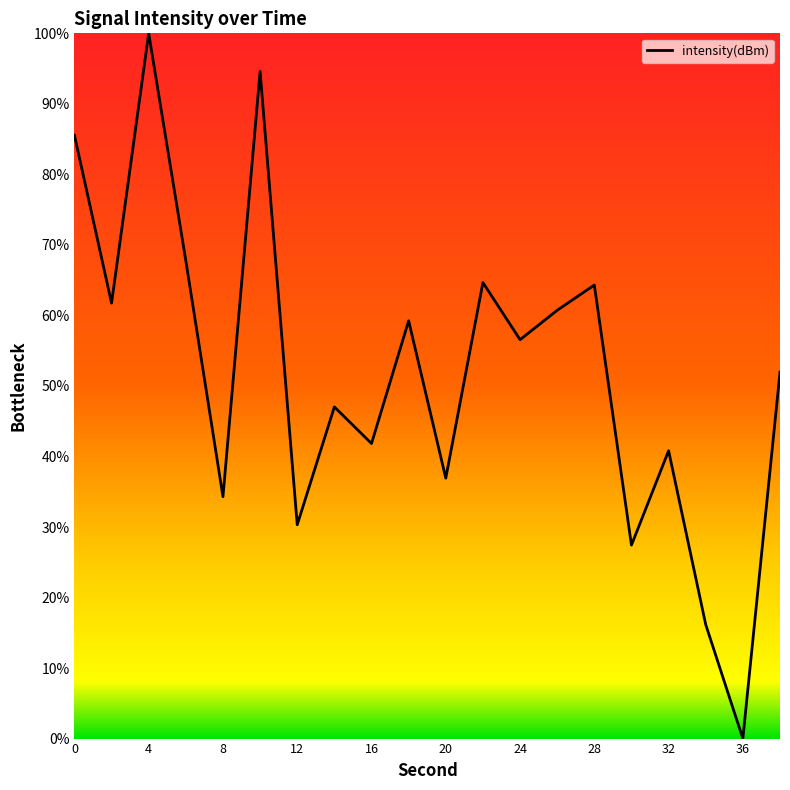

How many positive values are there?

19